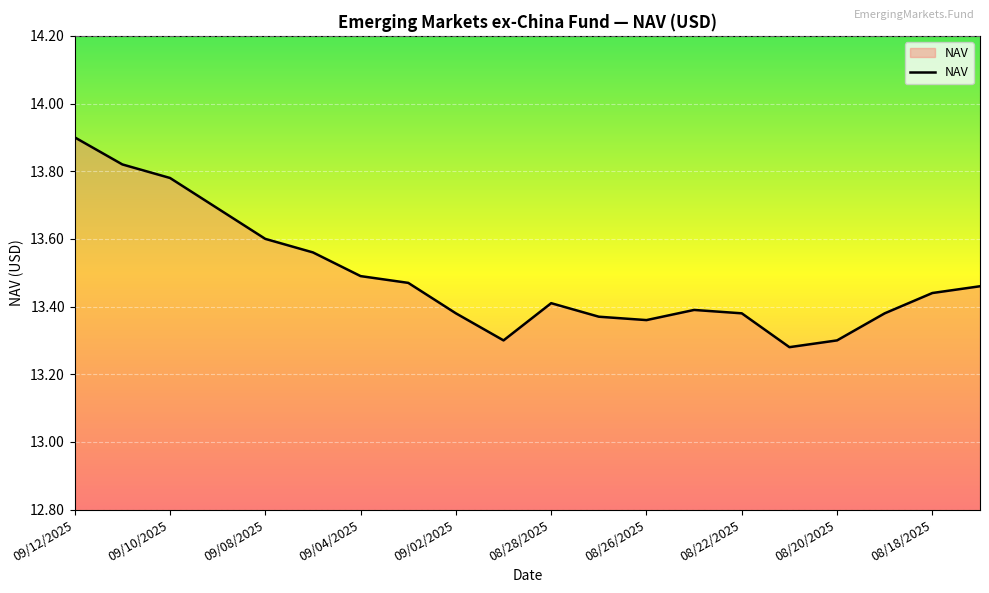

What is the greatest value displayed?

13.9